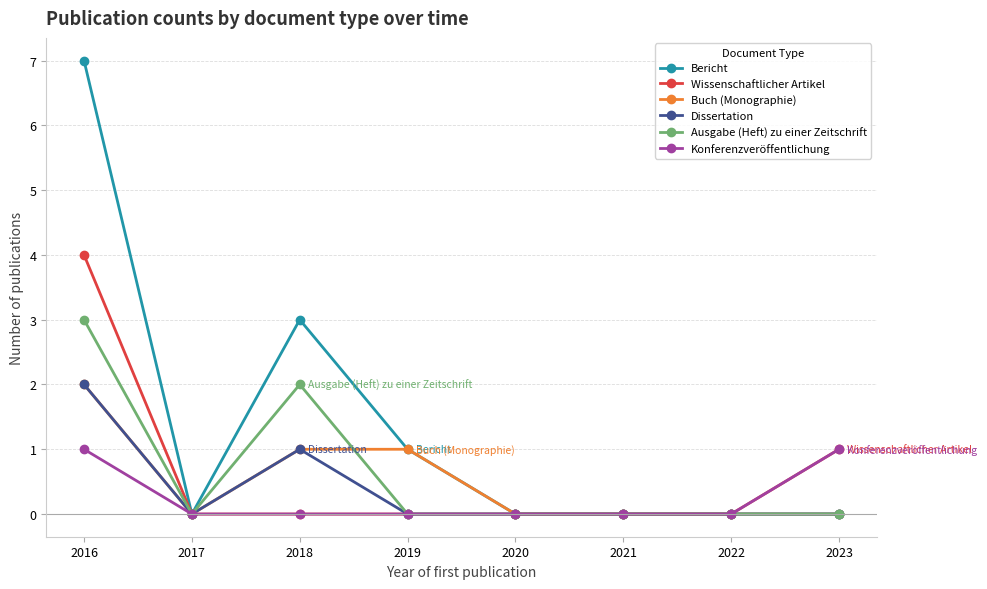

What is the value of the Ausgabe (Heft) zu einer Zeitschrift point at the 1st from the left?

3